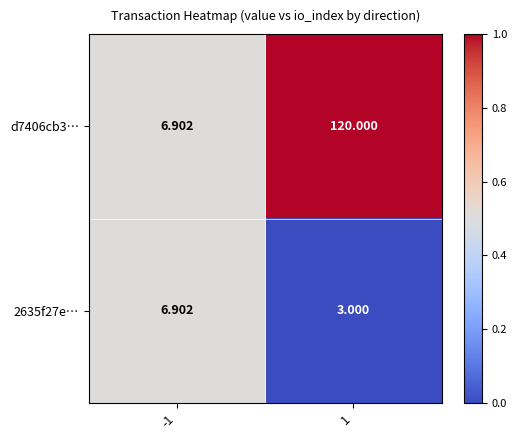

Is the value of 2635f27e… at -1 greater than the value of d7406cb3… at 1?

No